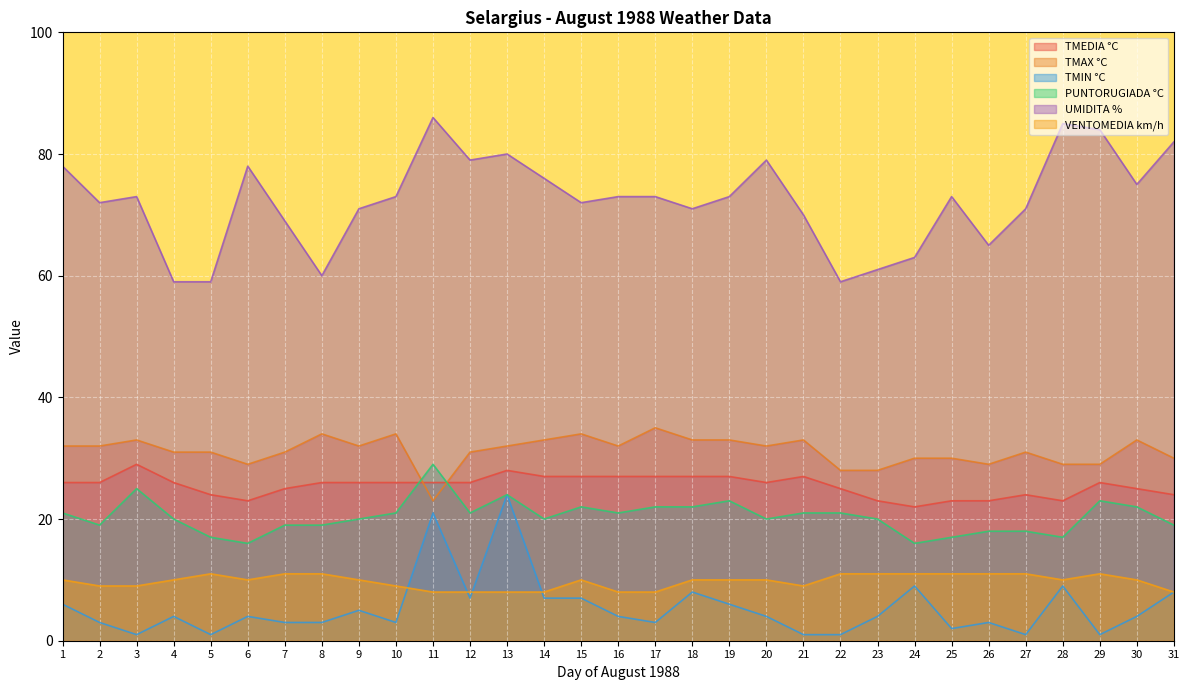

True or false: VENTOMEDIA km/h has a value of 3 at 2.

False